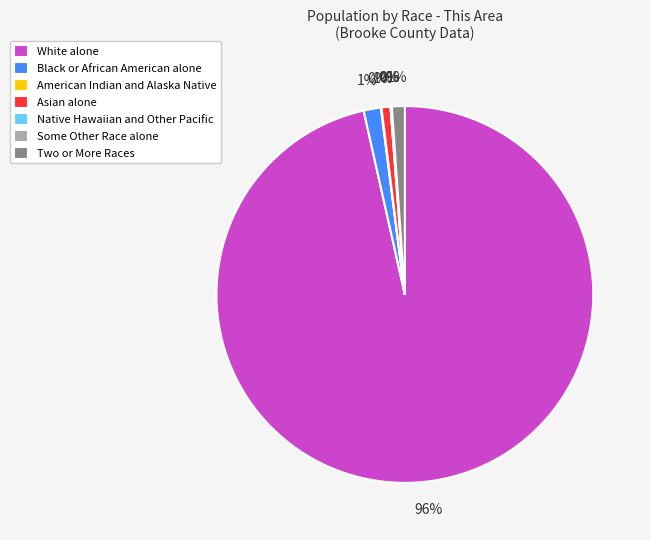

True or false: Two or More Races accounts for 0% of the total.

True